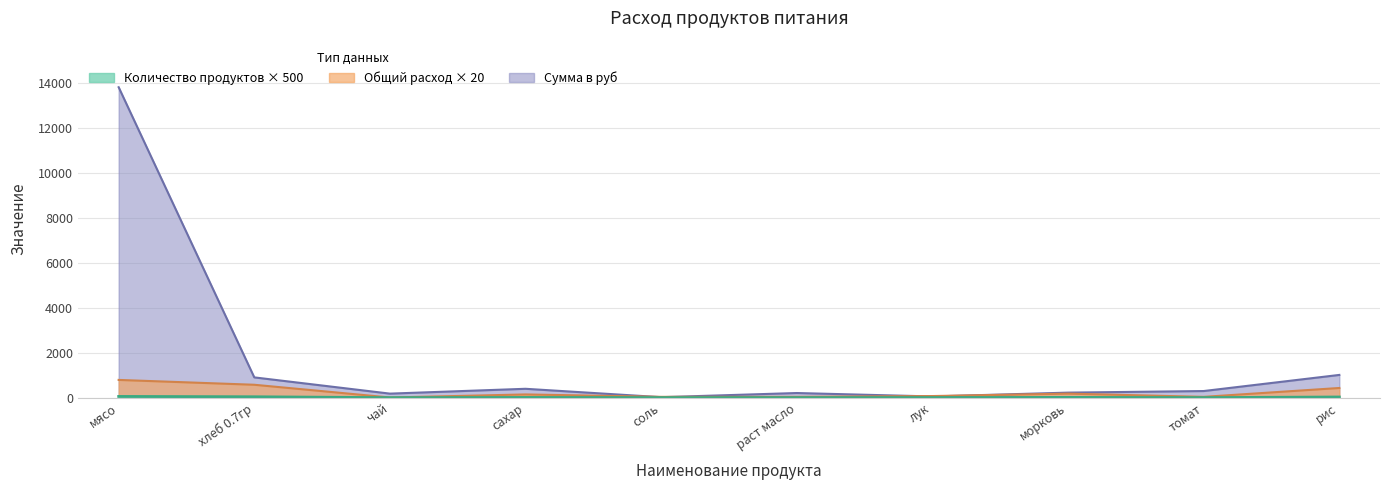

In Количество продуктов (кг), how many points are lower than both neighbors (excluding endpoints)?

2